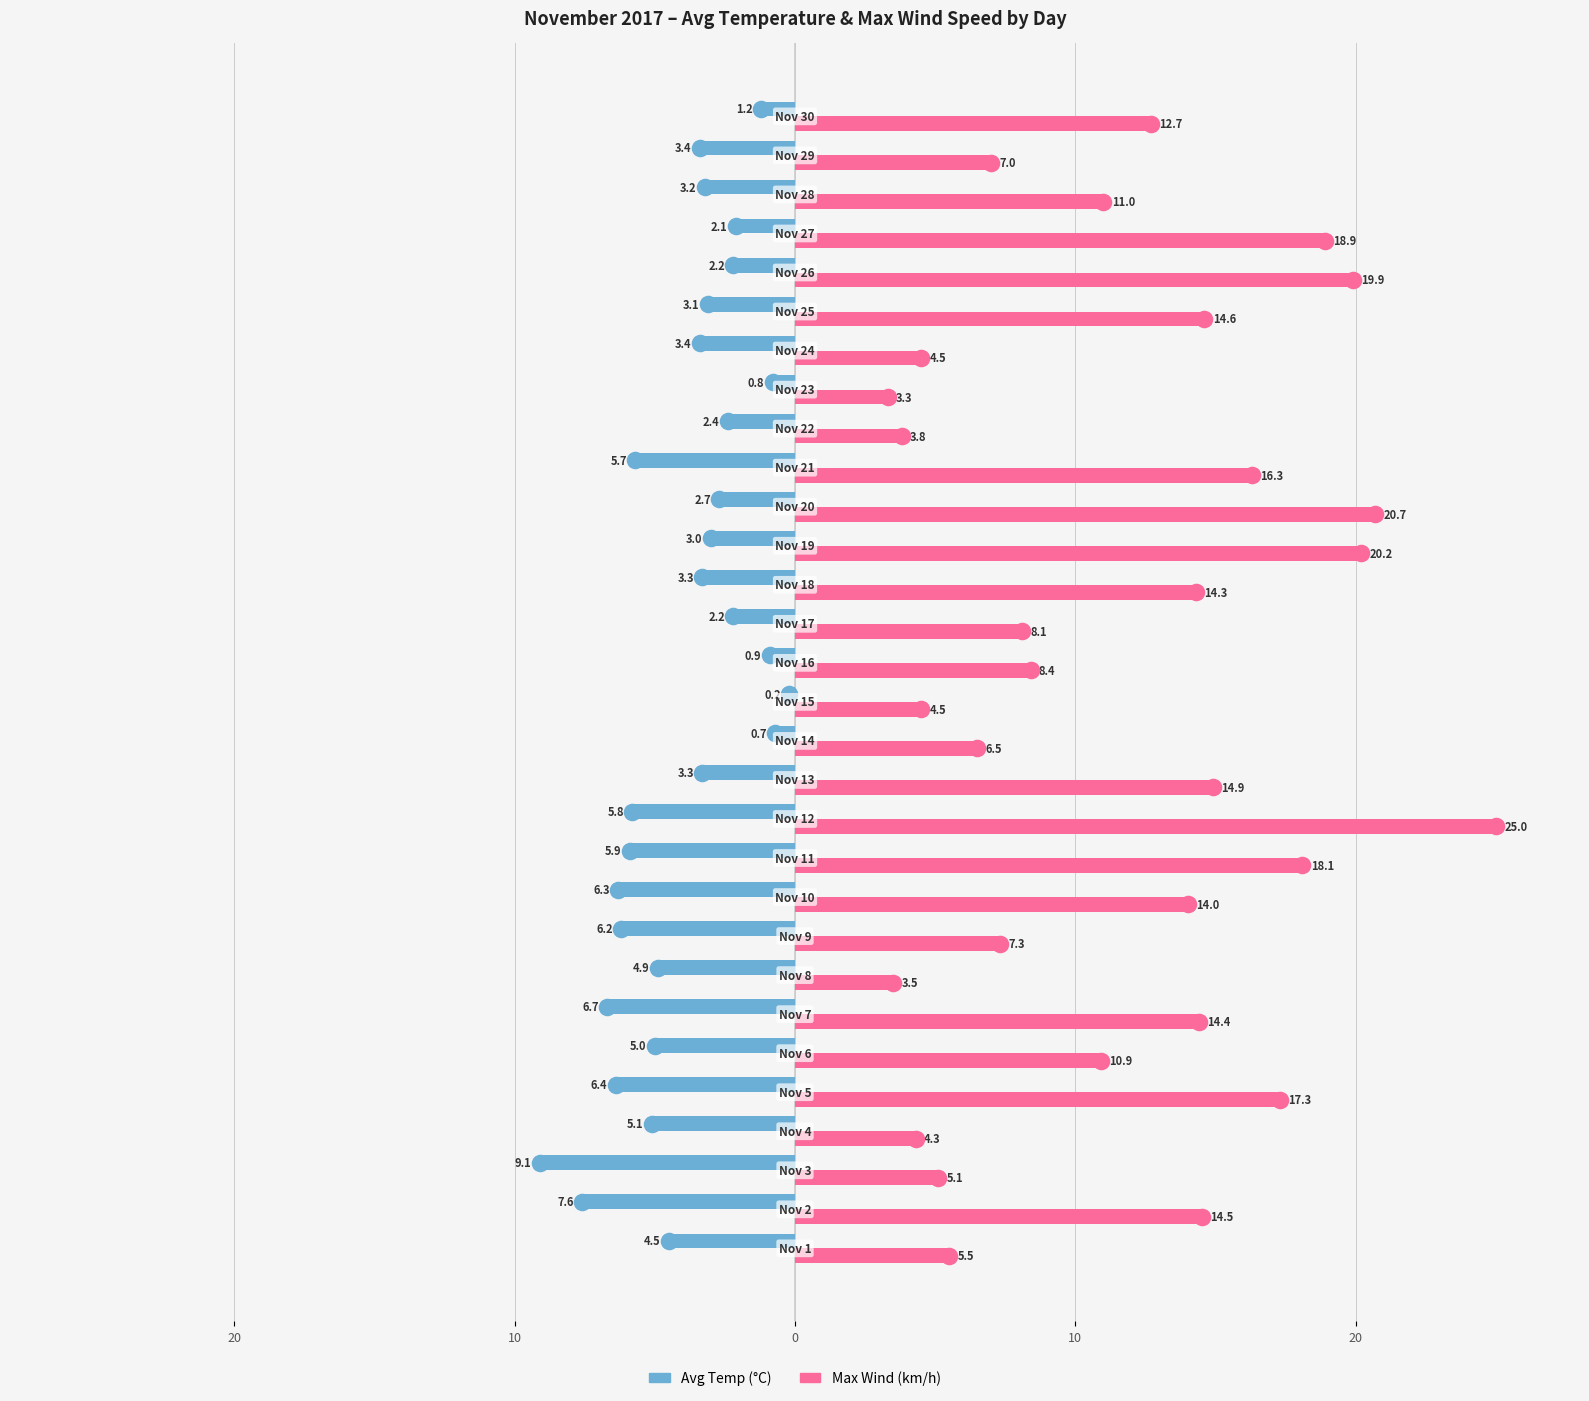

Which series has the widest spread of Y values?

Max Wind (km/h)